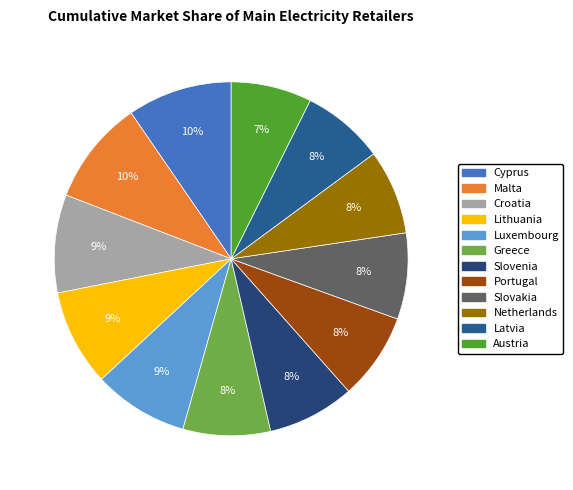

To the nearest percent, what is the average slice percentage?

8%